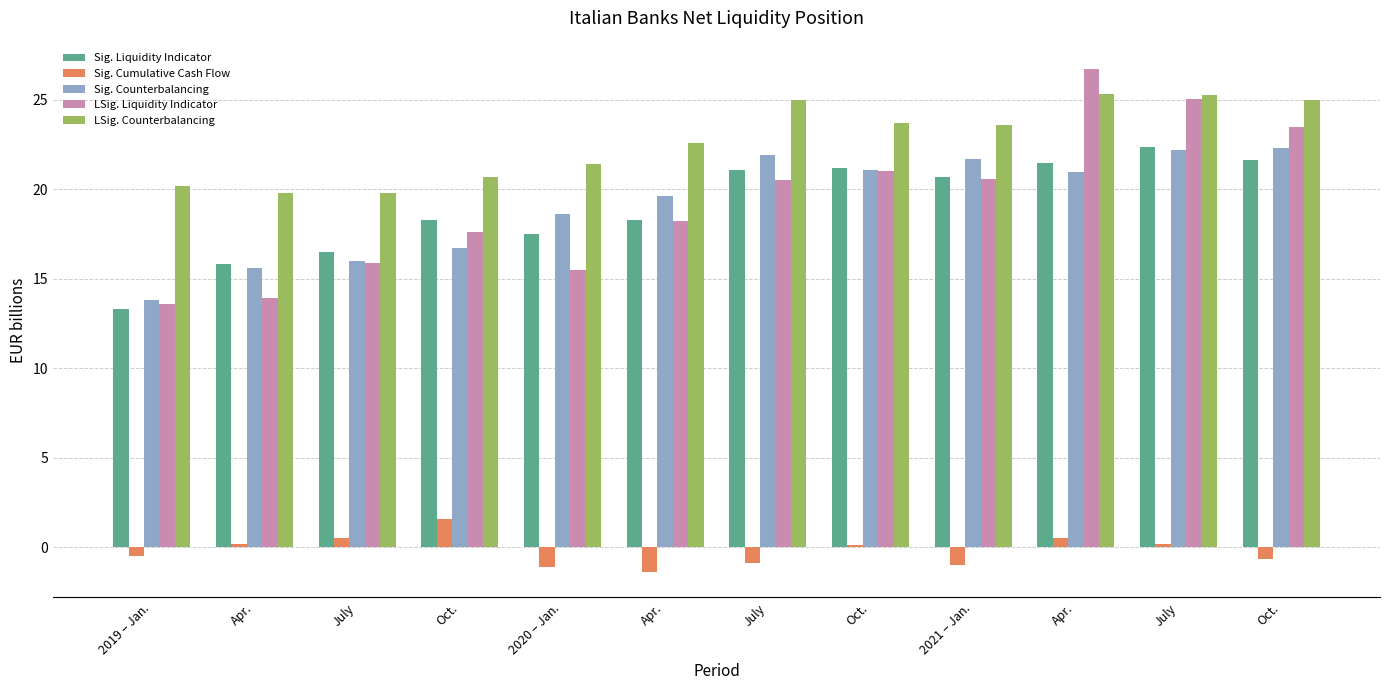

What are all the series names shown in the legend?

Sig. Liquidity Indicator, Sig. Cumulative Cash Flow, Sig. Counterbalancing, LSig. Liquidity Indicator, LSig. Counterbalancing